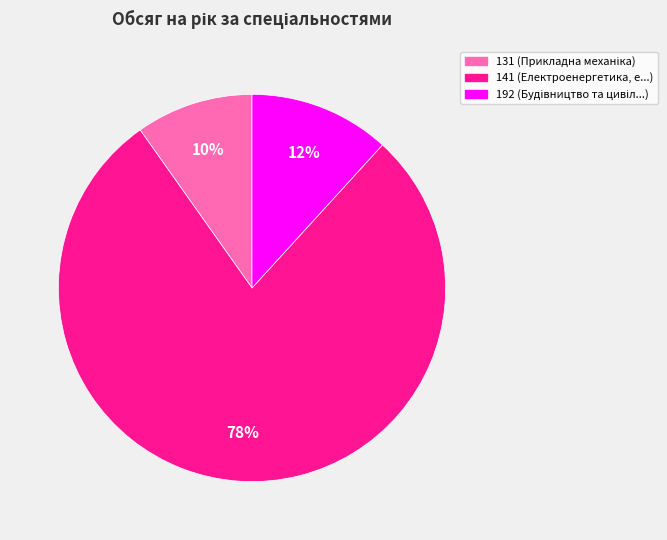

Do 192 and 131 together represent more than half of the pie?

No